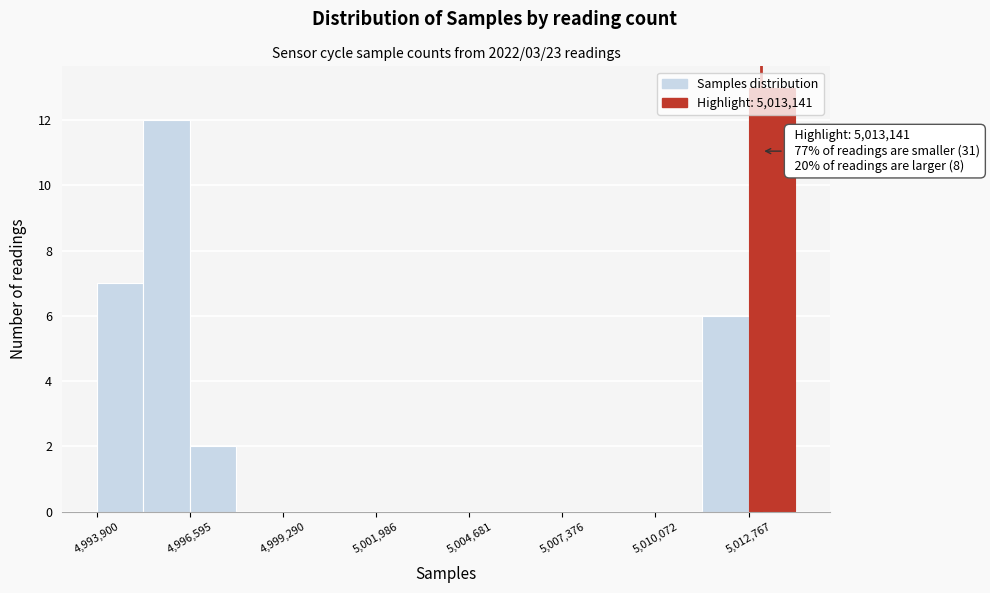

Read against the x-axis, roughly where is the centre of the tallest bar?

5013500